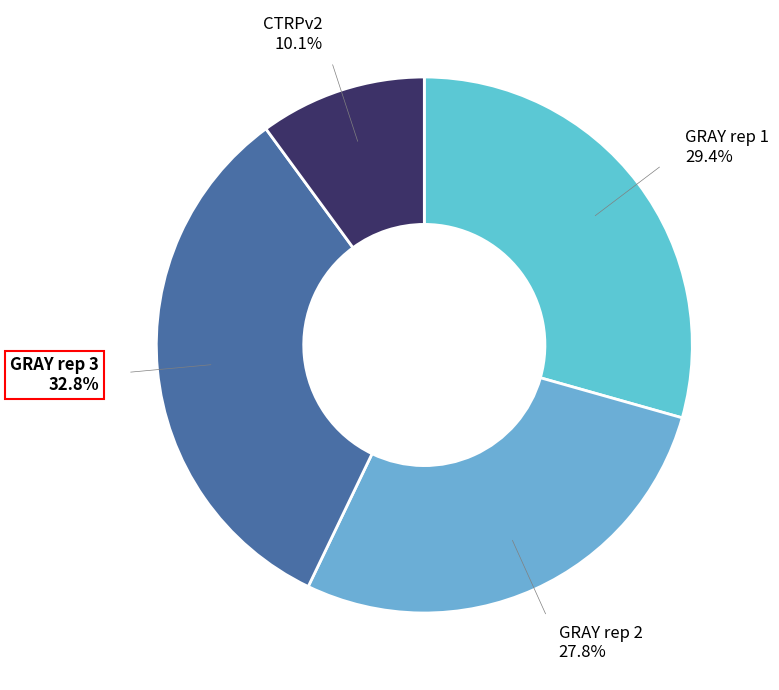

How many segments does this pie chart have?

4